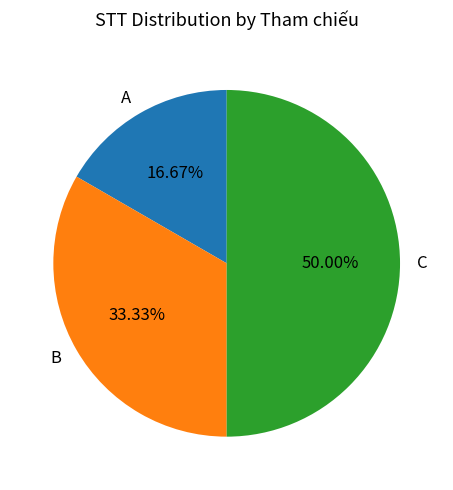

Combined, do A and C account for over 50%?

Yes